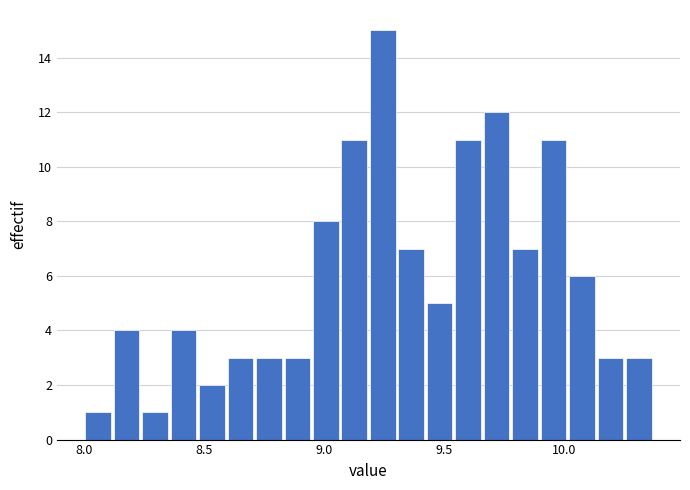

Around what value on the x-axis is the tallest bar? Give the approximate position of its centre, as read against the axis.

9.25